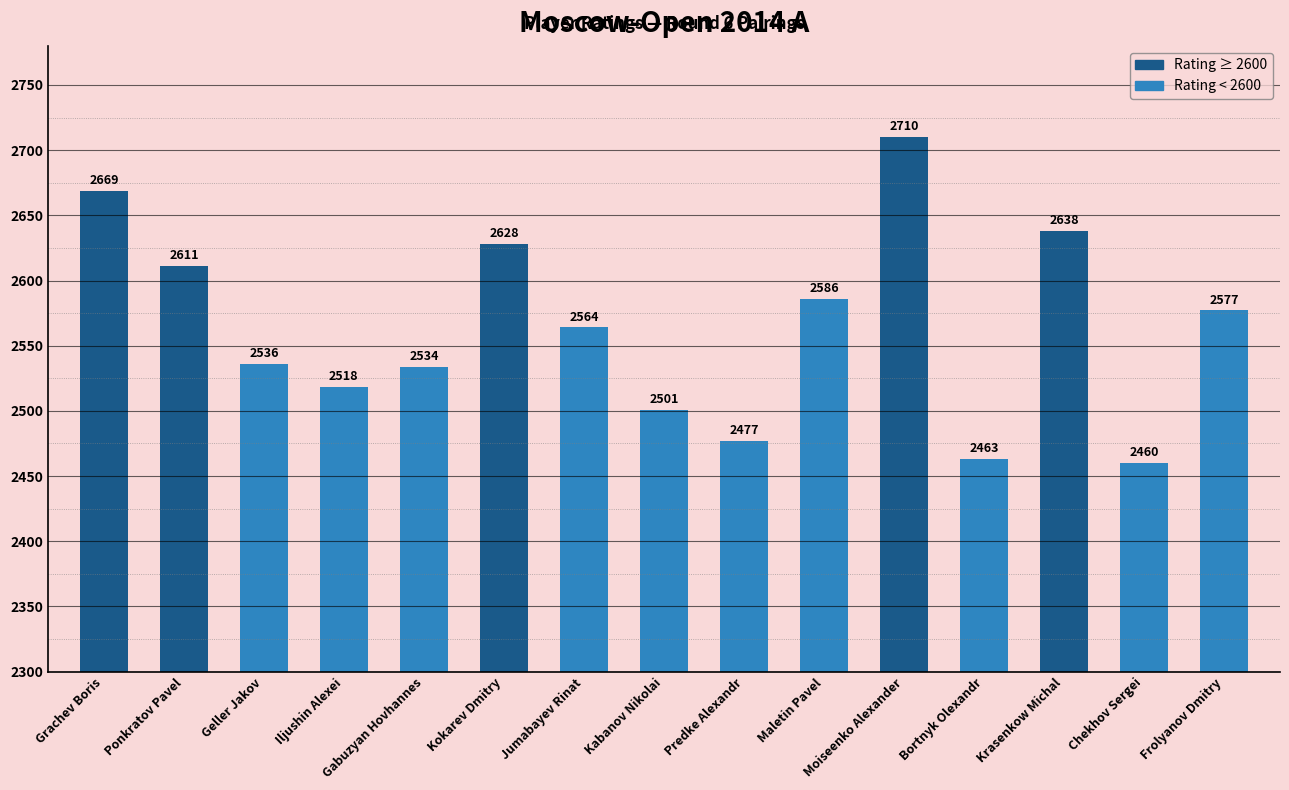

What is the difference between the values at Iljushin Alexei and Predke Alexandr?

41